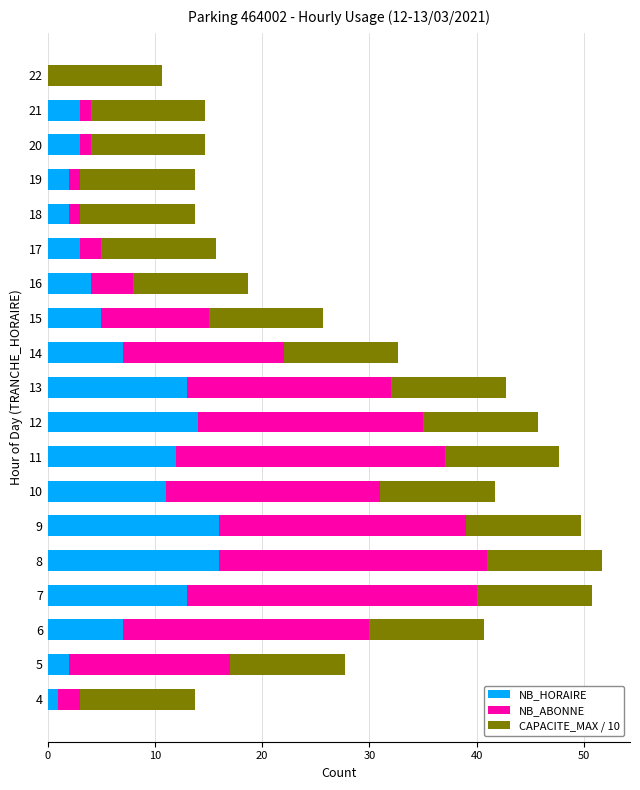

True or false: NB_HORAIRE has a value of 1.0 at 4.

True